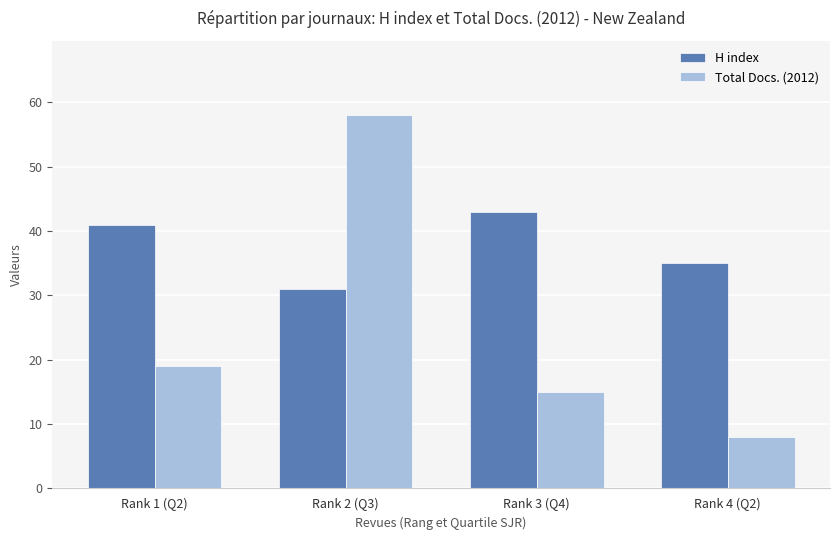

Between Rank 3 (Q4) and Rank 4 (Q2), which series saw the biggest shift?

H index